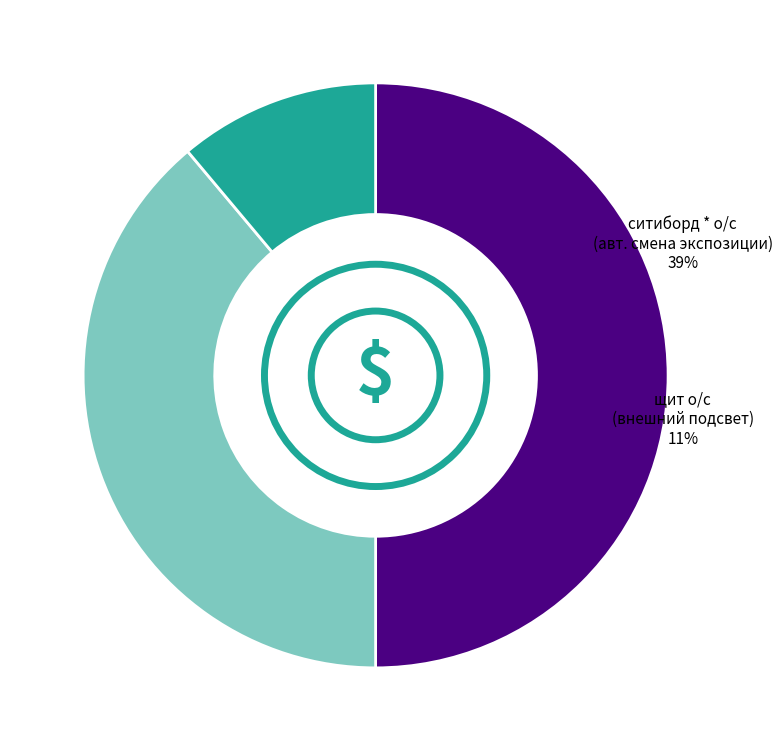

Between щит о/с (внешний подсвет) and ситиборд * о/с (автоматическая смена экспозиции), which is larger?

ситиборд * о/с (автоматическая смена экспозиции)